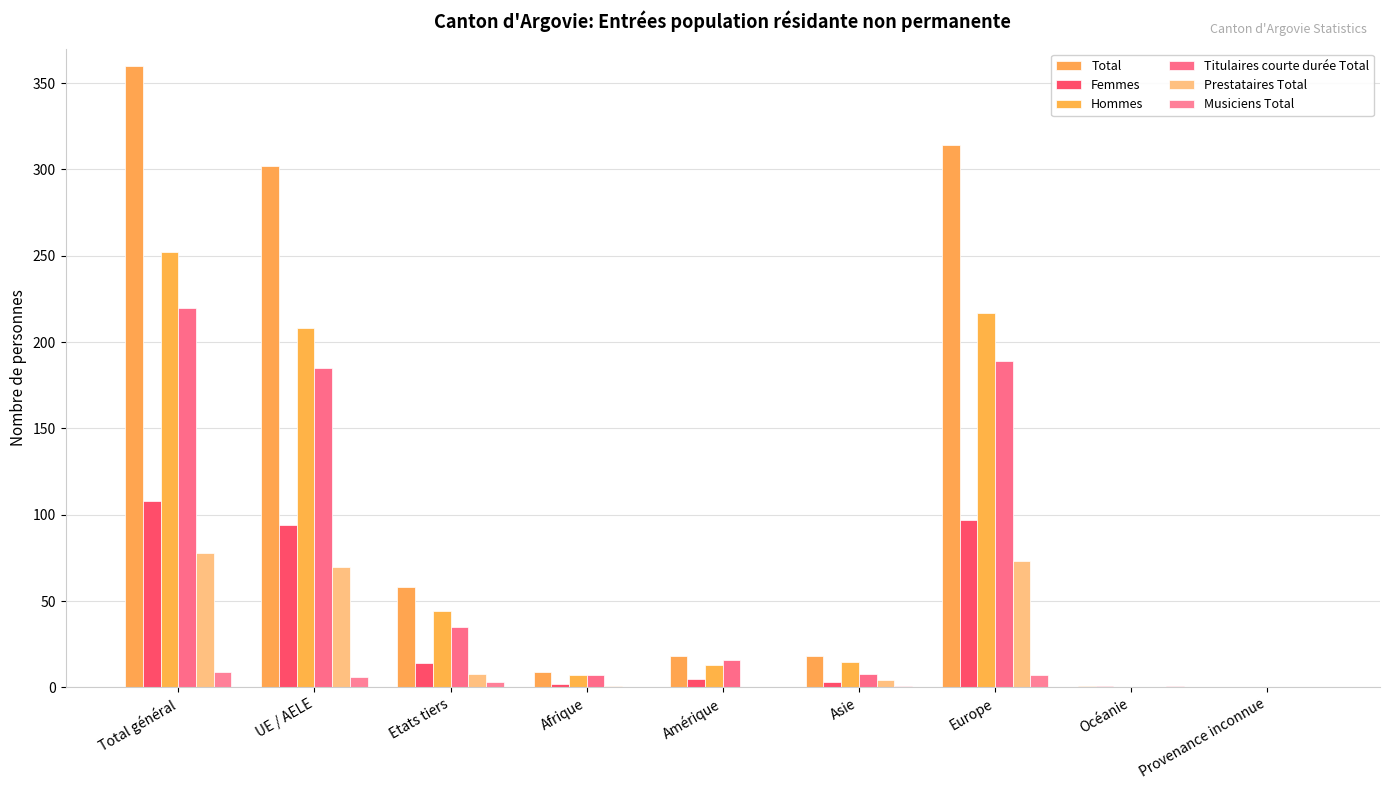

Which series has the largest range (max minus min)?

Total